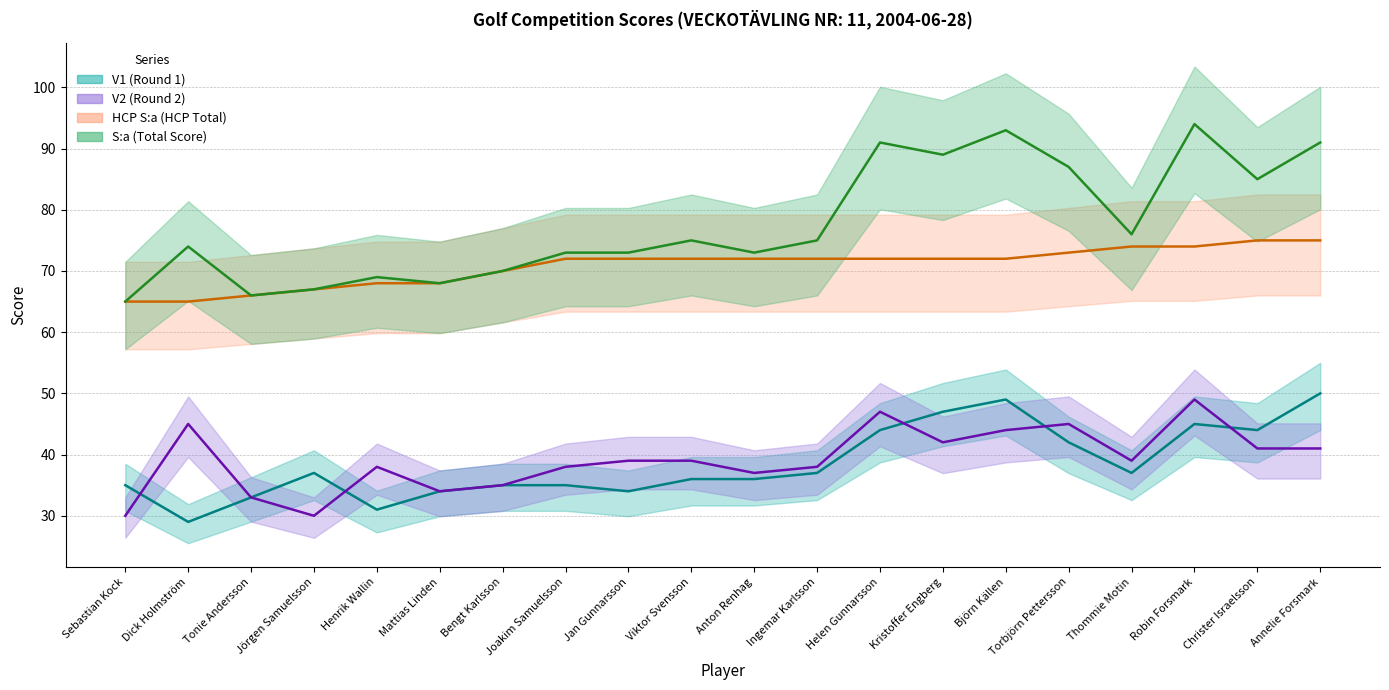

What is the difference between the maximum and minimum values in the V1 (Round 1) series?

21